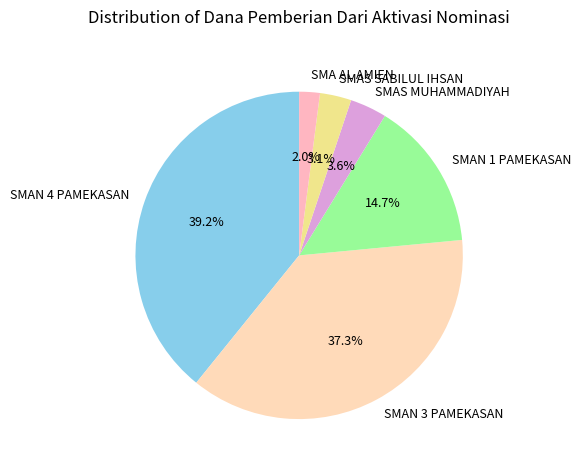

To the nearest percent, what portion does SMAN 1 PAMEKASAN represent?

15%